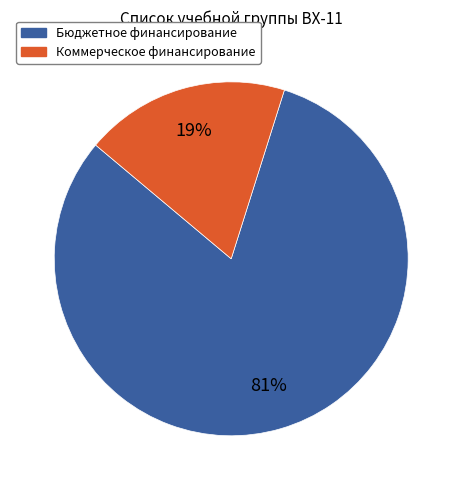

To the nearest percent, what percentage of the pie is Коммерческое финансирование?

19%